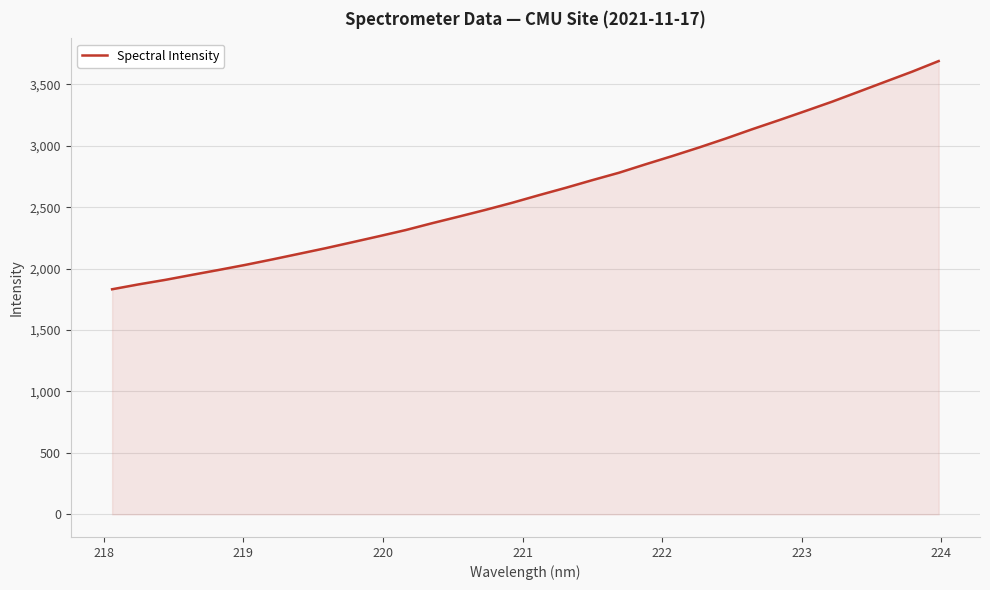

What is the smallest value displayed?

1831.8